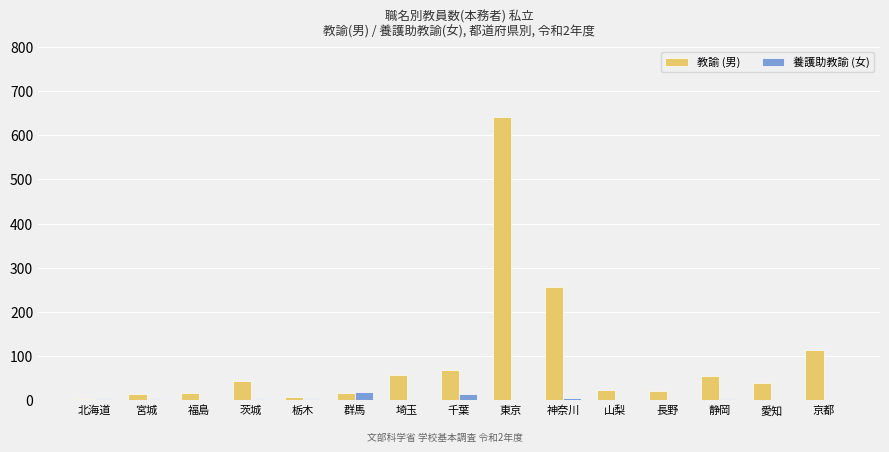

At which category is the sum across all series the highest?

東京